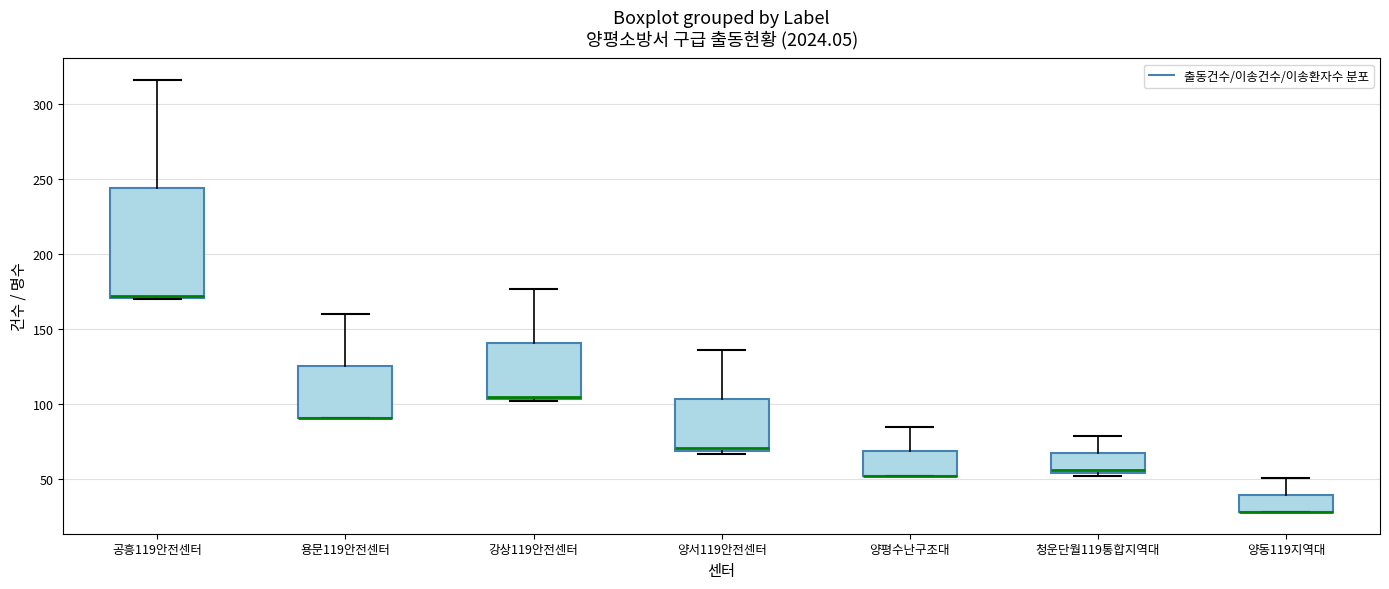

Comparing the boxes themselves (not the whiskers), which one is the tallest?

공흥119안전센터